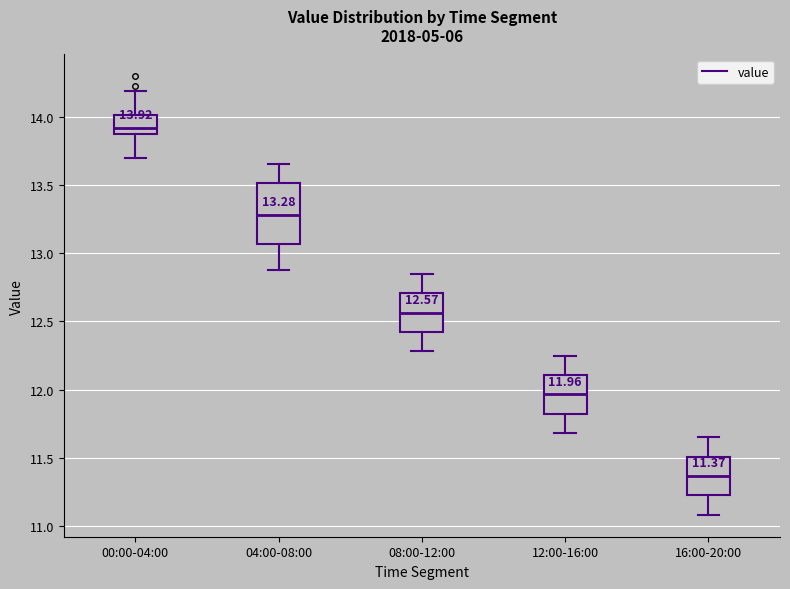

Which box is the tallest, from its lower edge to its upper edge?

04:00-08:00